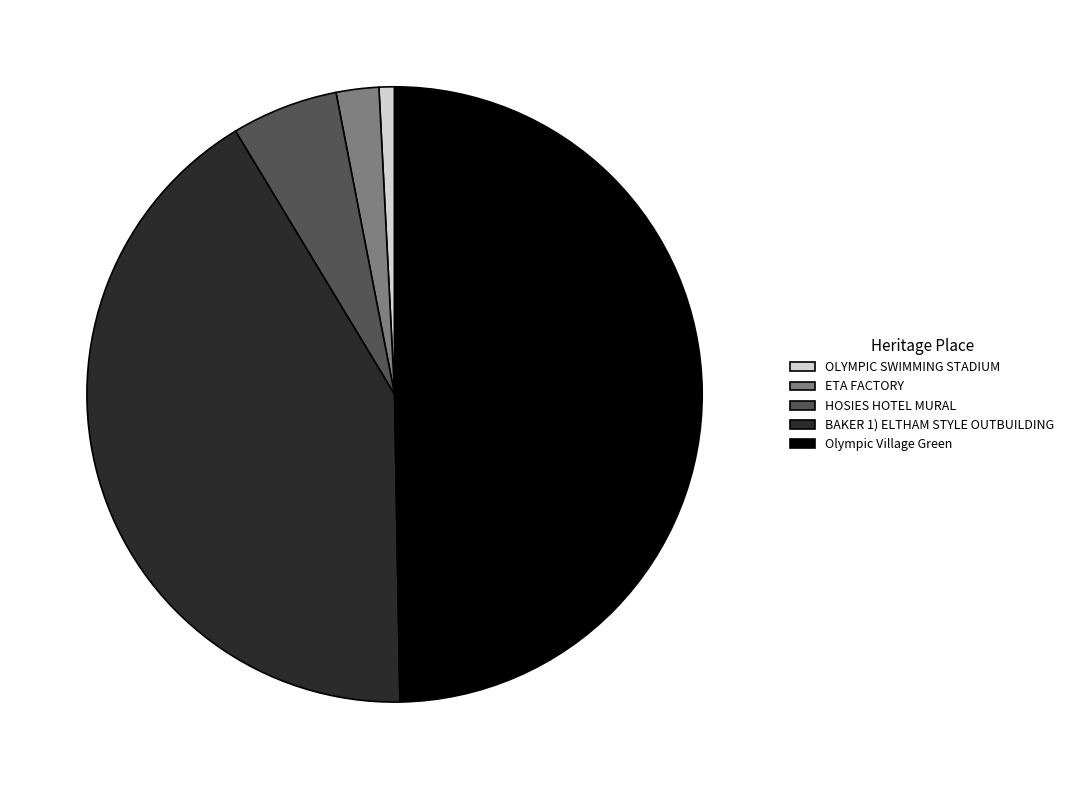

Do BAKER 1) ELTHAM STYLE OUTBUILDING and OLYMPIC SWIMMING STADIUM together represent more than half of the pie?

No